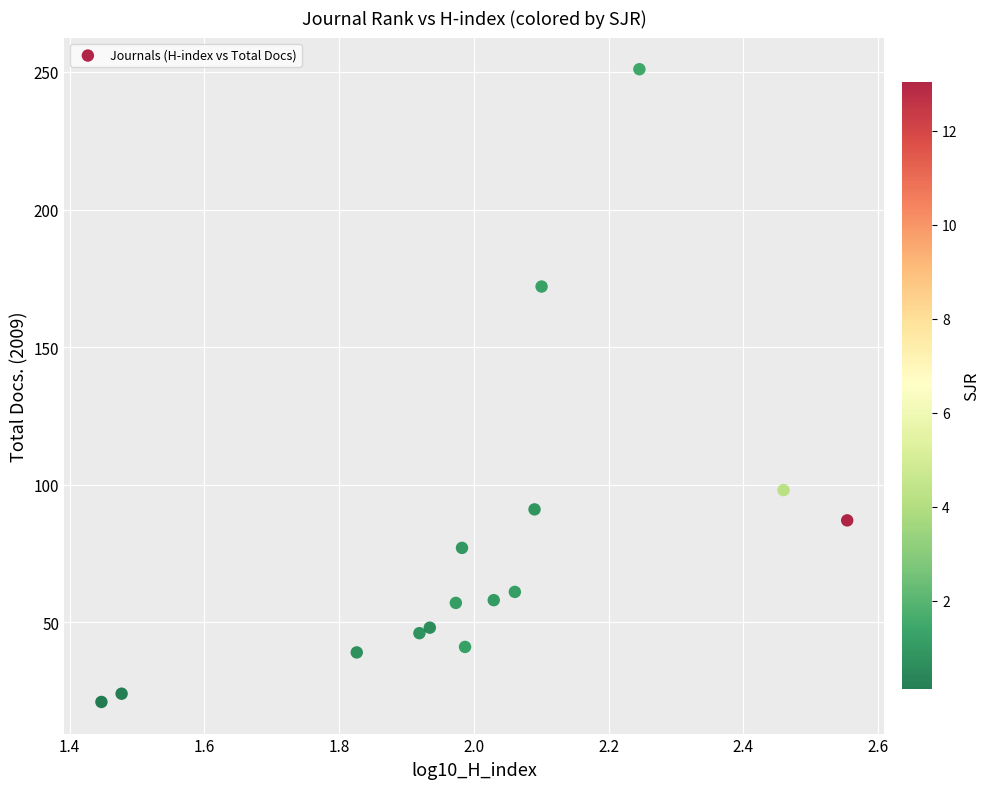

How many data points are displayed?

15